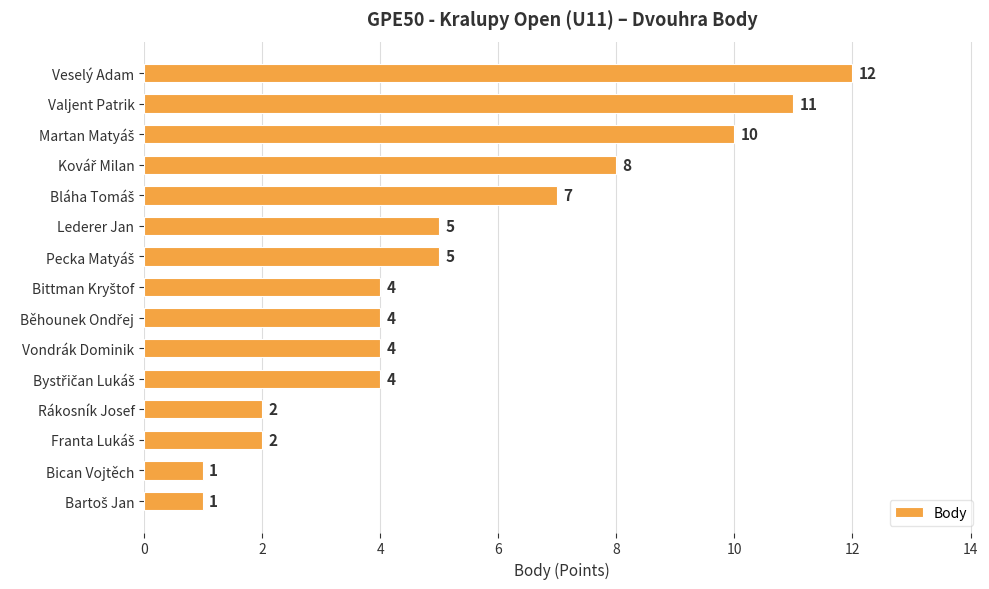

How many distinct data groups are displayed?

1